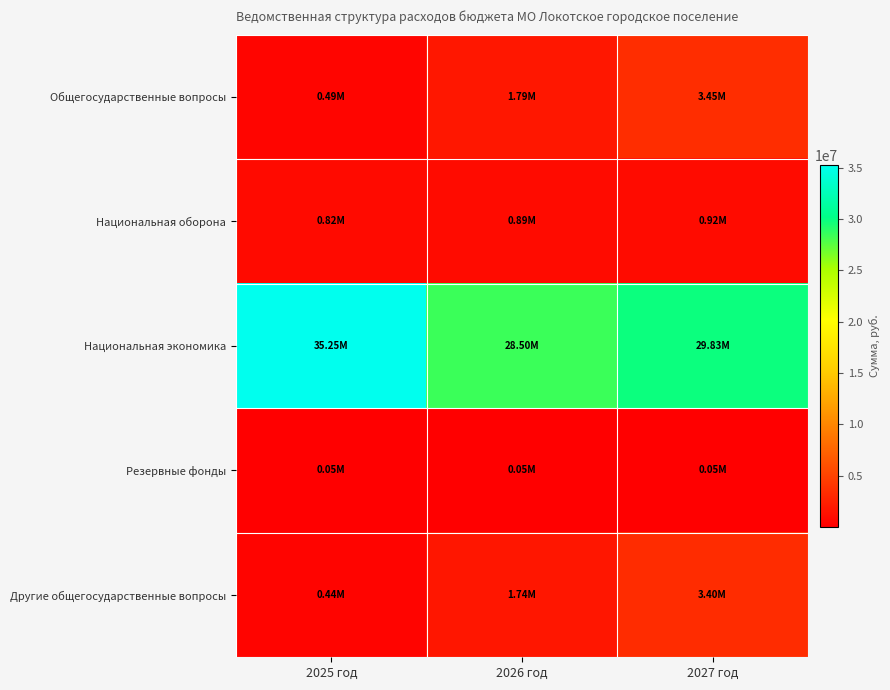

Which series has the largest range (max minus min)?

Национальная экономика